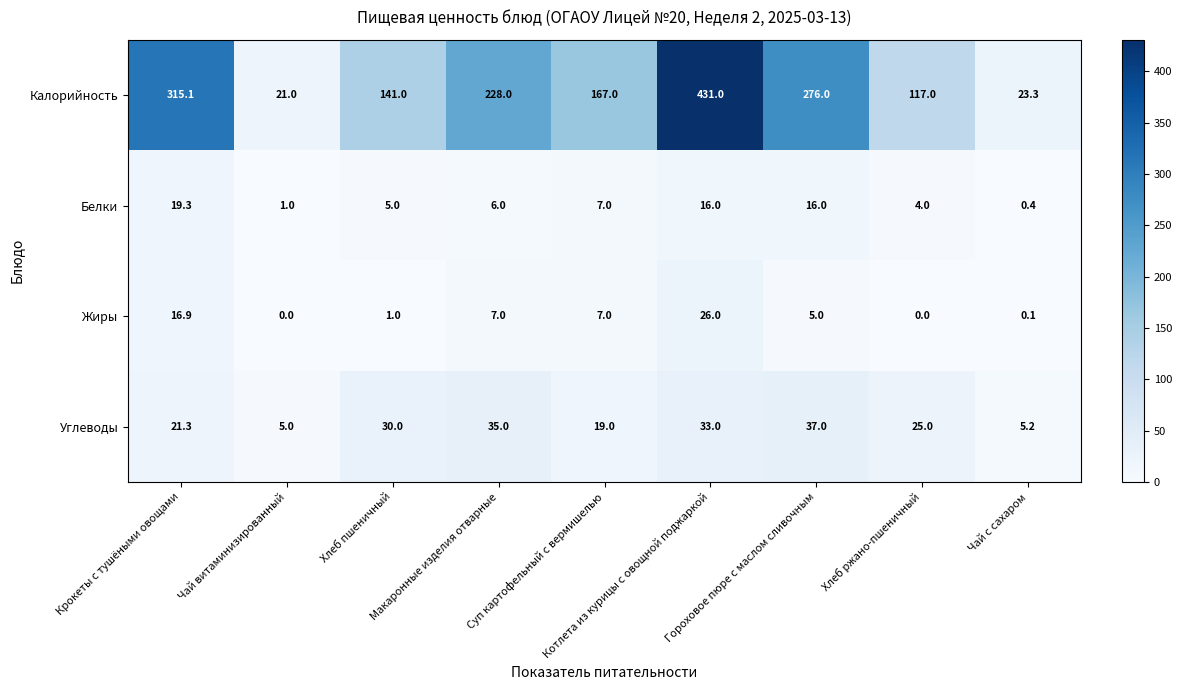

At which category is the sum across all series the highest?

Котлета из курицы с овощной поджаркой